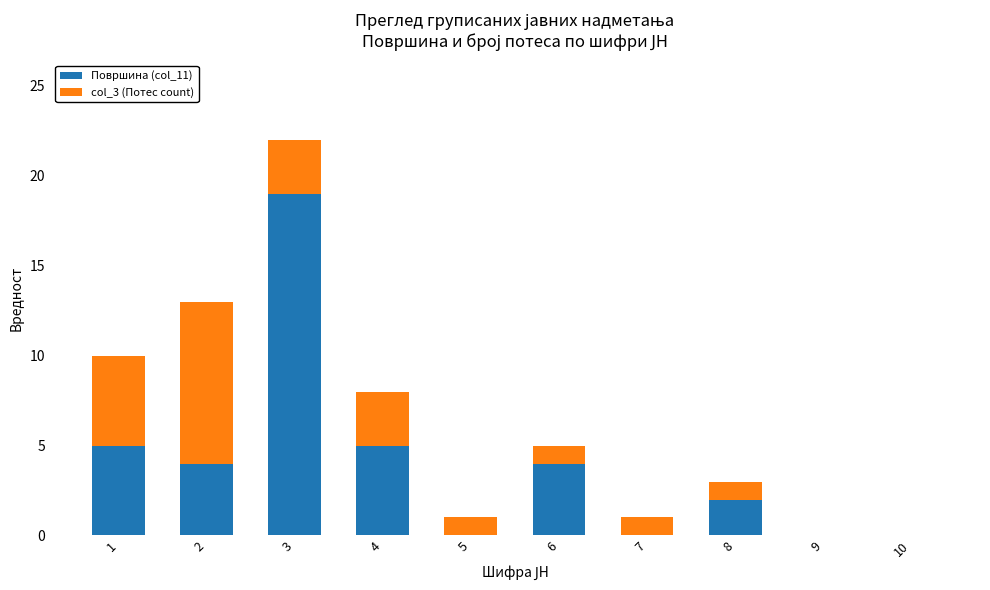

The value of Површина (col_11) at 3 is 19. True or false?

True